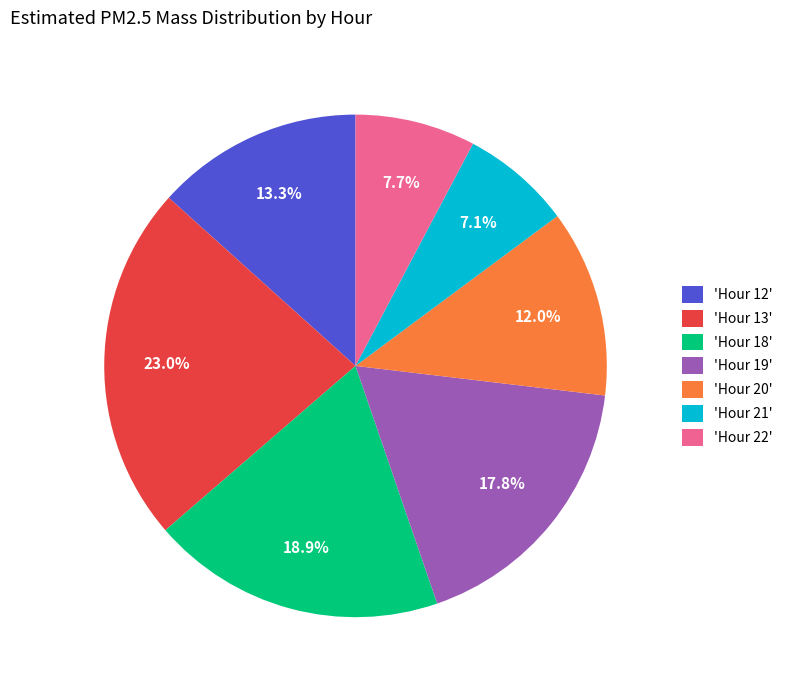

Which slice is the smallest?

'Hour 21'